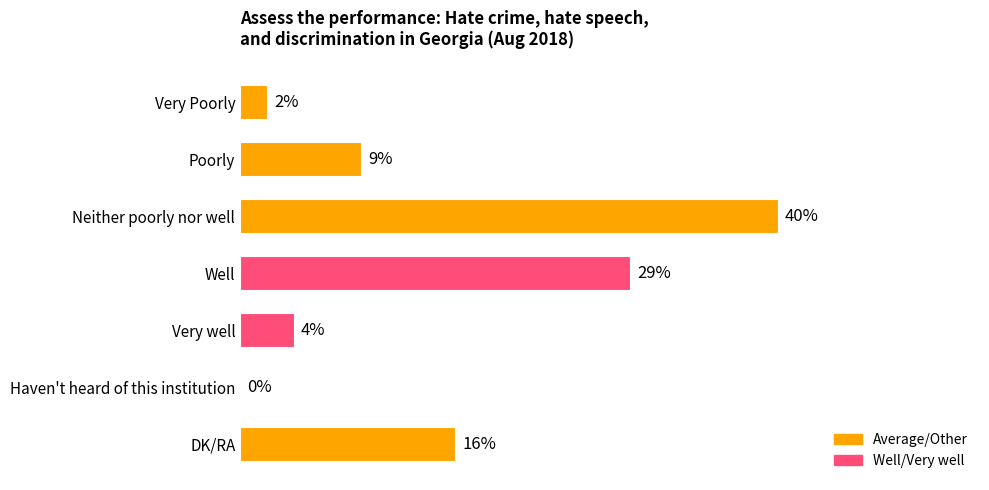

Are the bars grouped side by side (vs. stacked)?

No